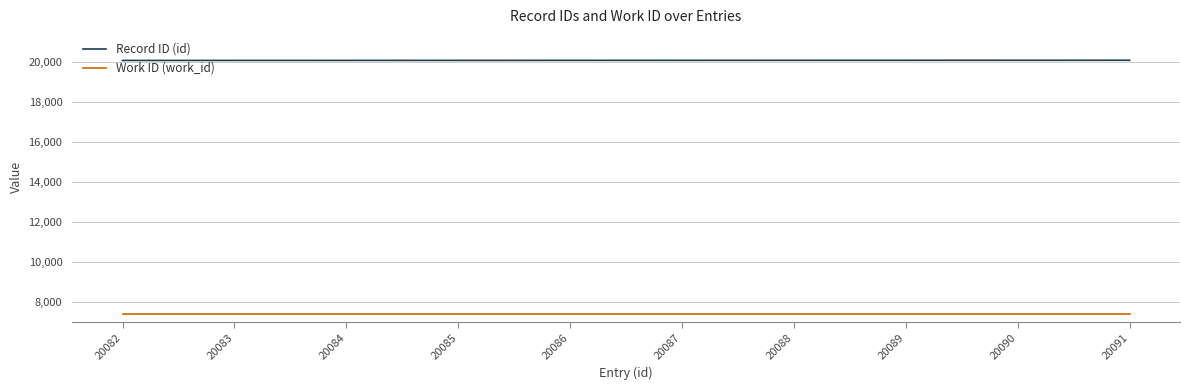

What is the average value of the Work ID (work_id) series?

7370